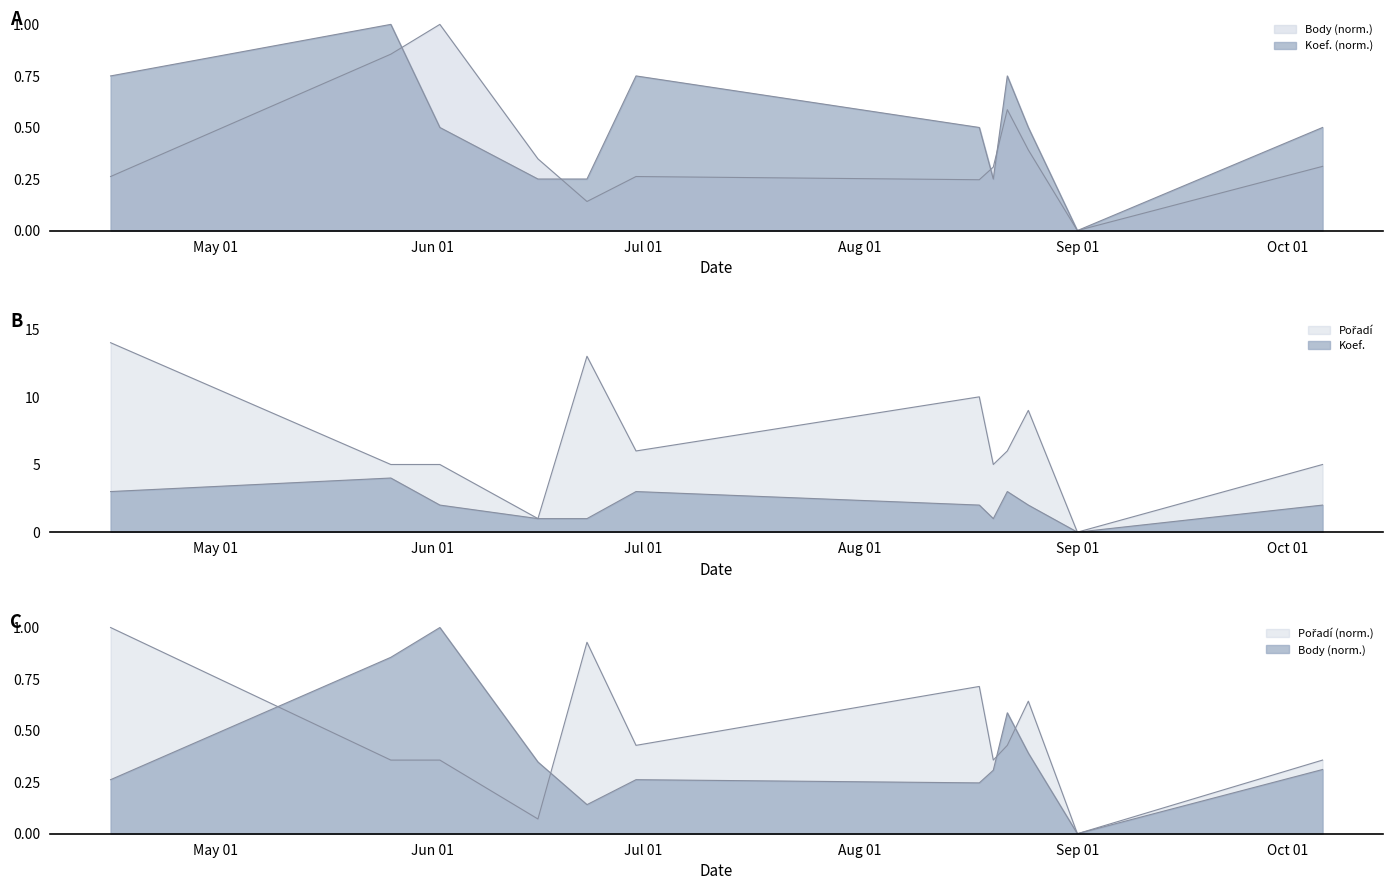

Which series has the largest range (max minus min)?

Pořadí